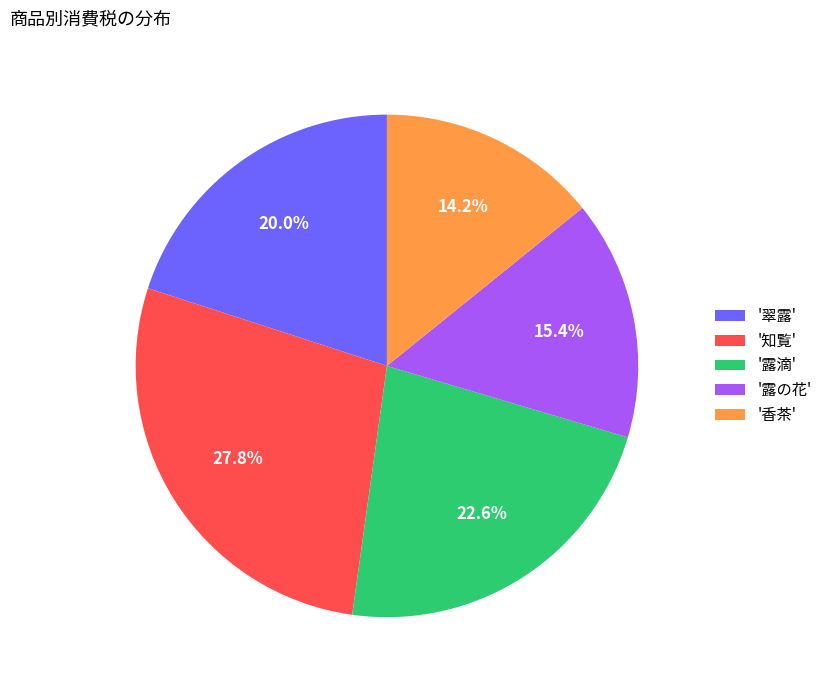

What percentage is NOT represented by '翠露'?

80.0%